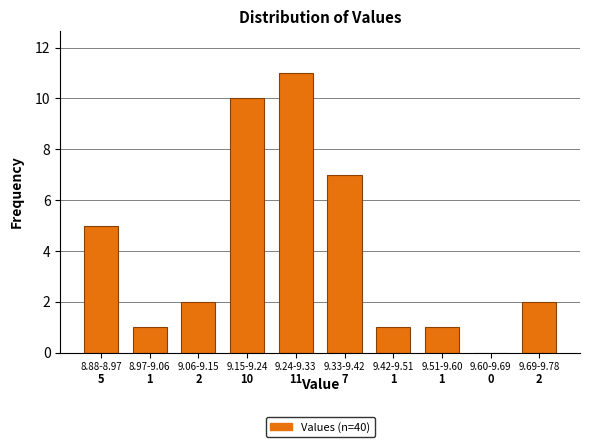

Reading left to right, transcribe all the data shown in this chart.

8.88-8.97=5	8.97-9.06=1	9.06-9.15=2	9.15-9.24=10	9.24-9.33=11	9.33-9.42=7	9.42-9.51=1	9.51-9.60=1	9.60-9.69=0	9.69-9.78=2